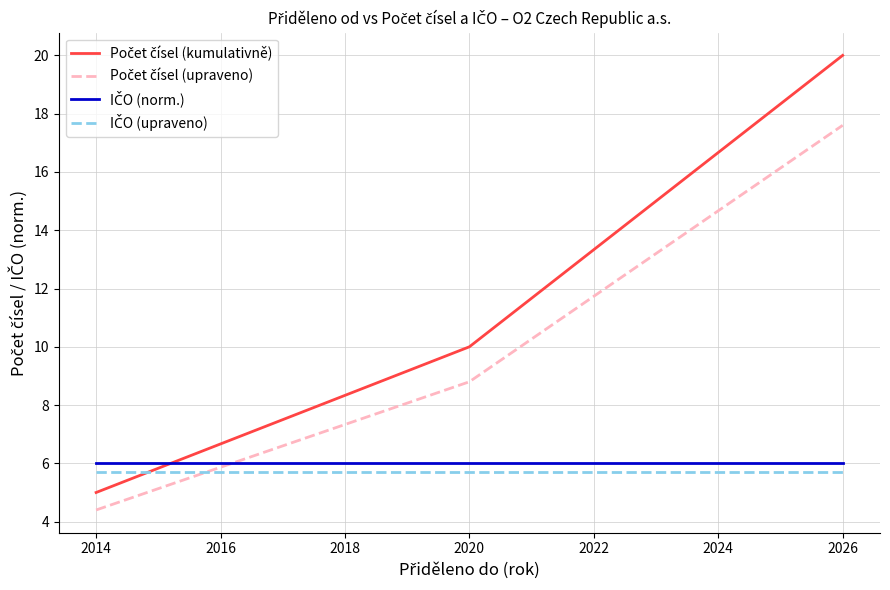

At which category is the sum across all series the highest?

2026